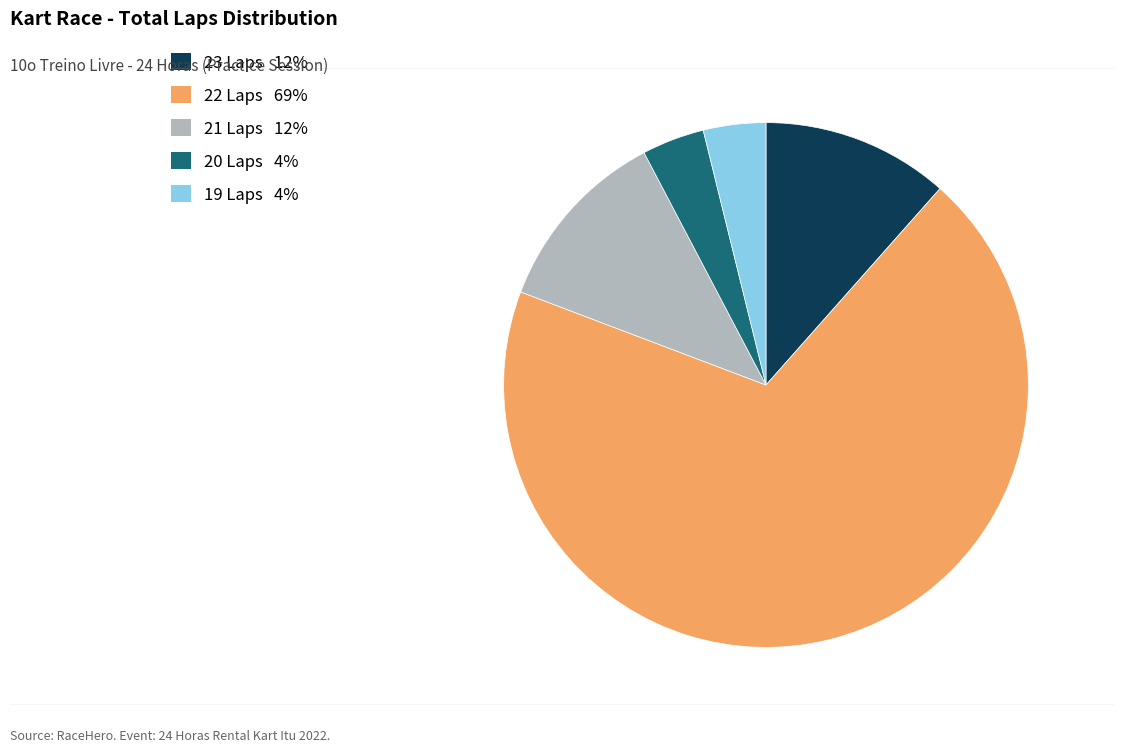

Is there a majority slice in this chart?

Yes